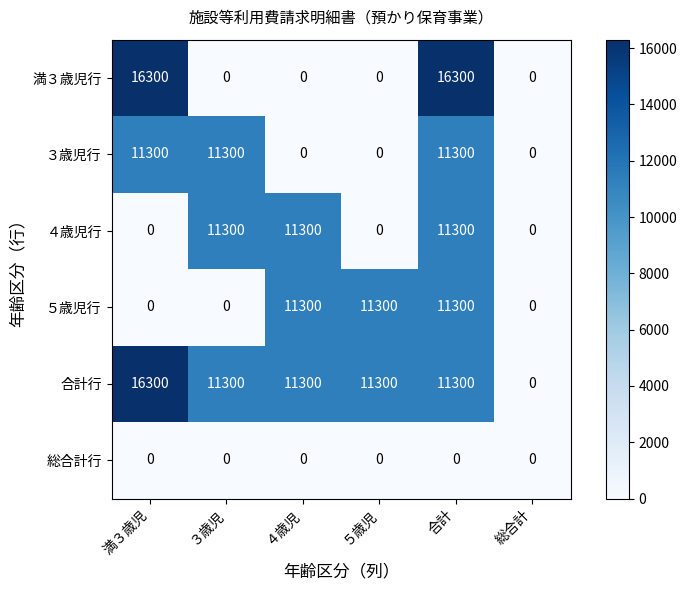

Count the 満３歳児行 values in the range 0 to 16300.

6